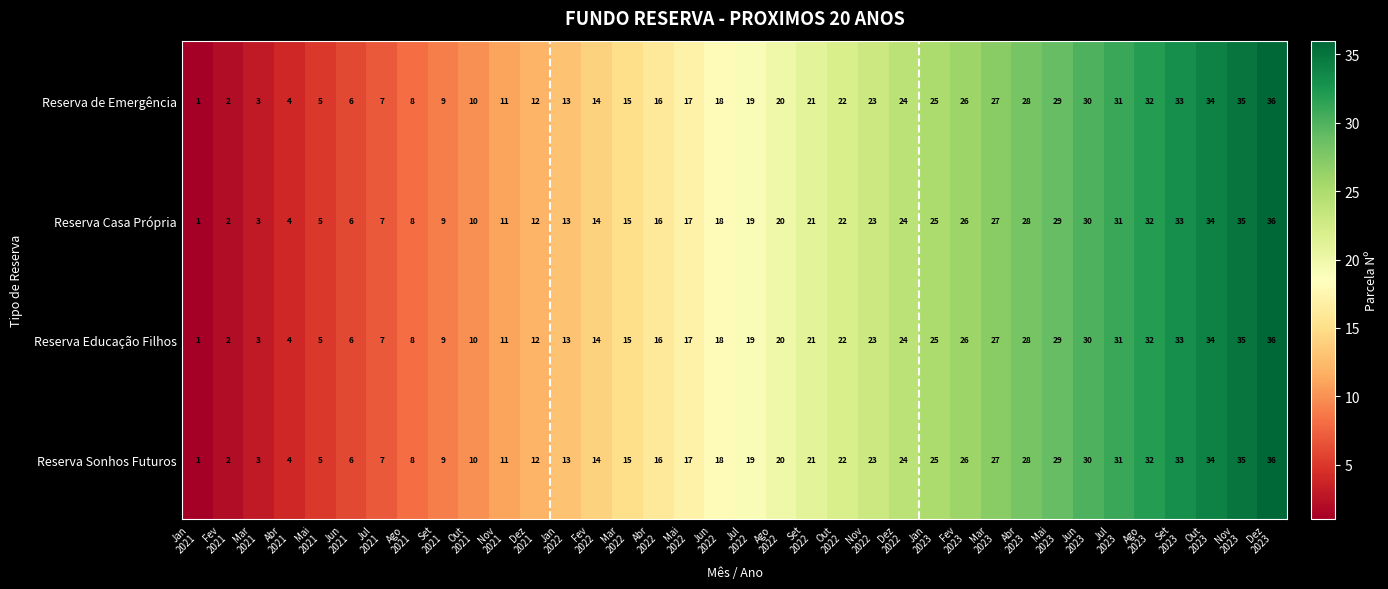

What is the difference between the second highest and second lowest values in the Reserva Educação Filhos series?

33